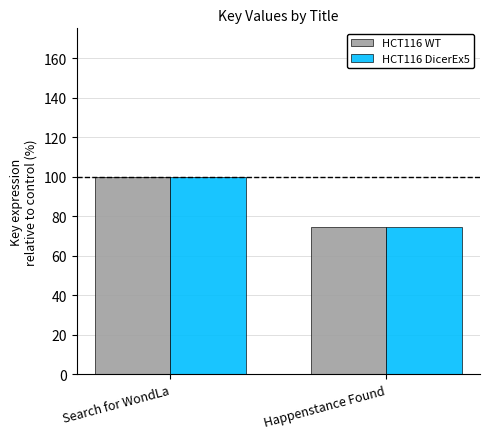

What is the total value across all series at Happenstance Found?

149.1